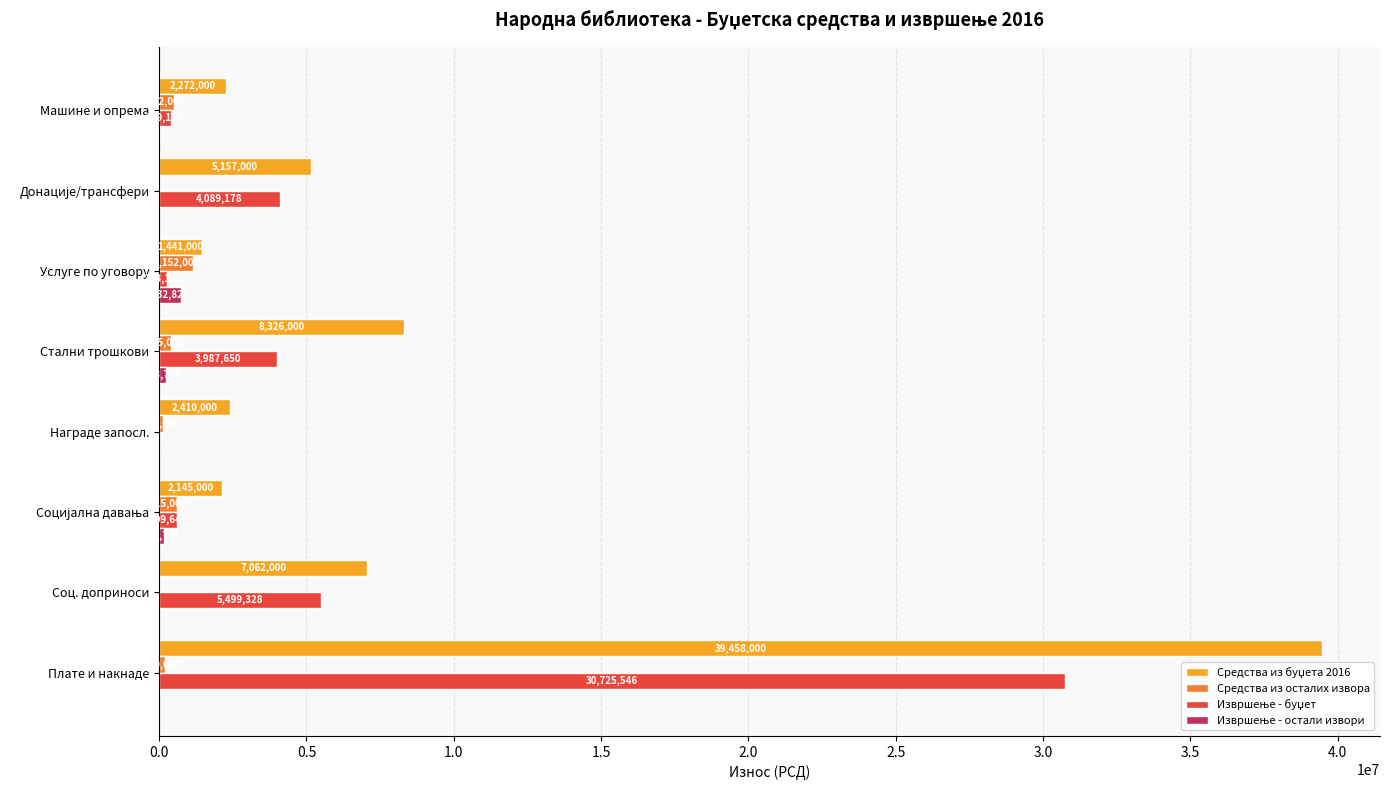

What is the sum of all Средства из осталих извора values?

3056000